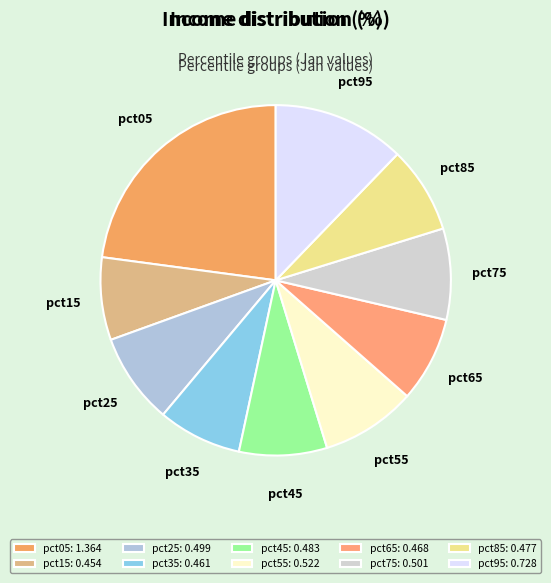

How many segments does this pie chart have?

10